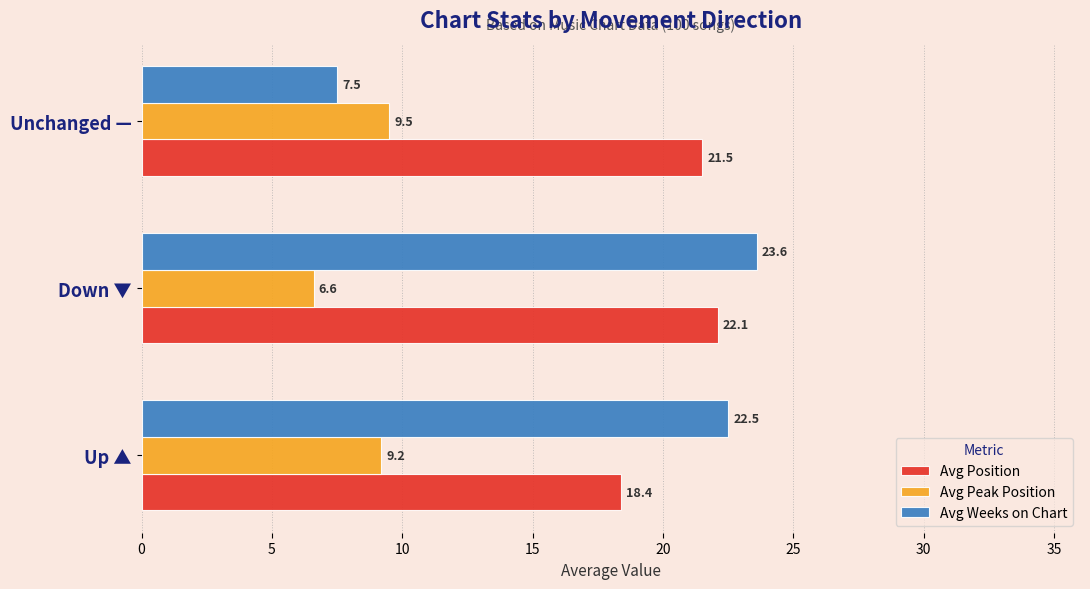

Which series has the widest spread of values?

Avg Weeks on Chart